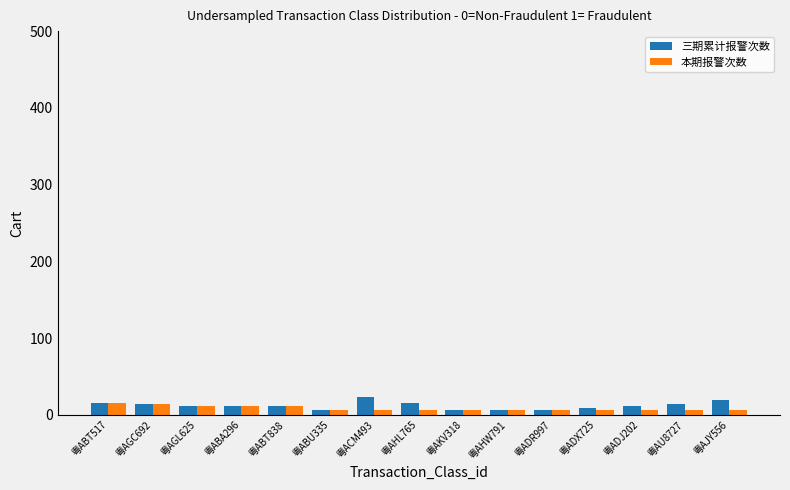

What is the total value across all series at 粤ABA296?

22